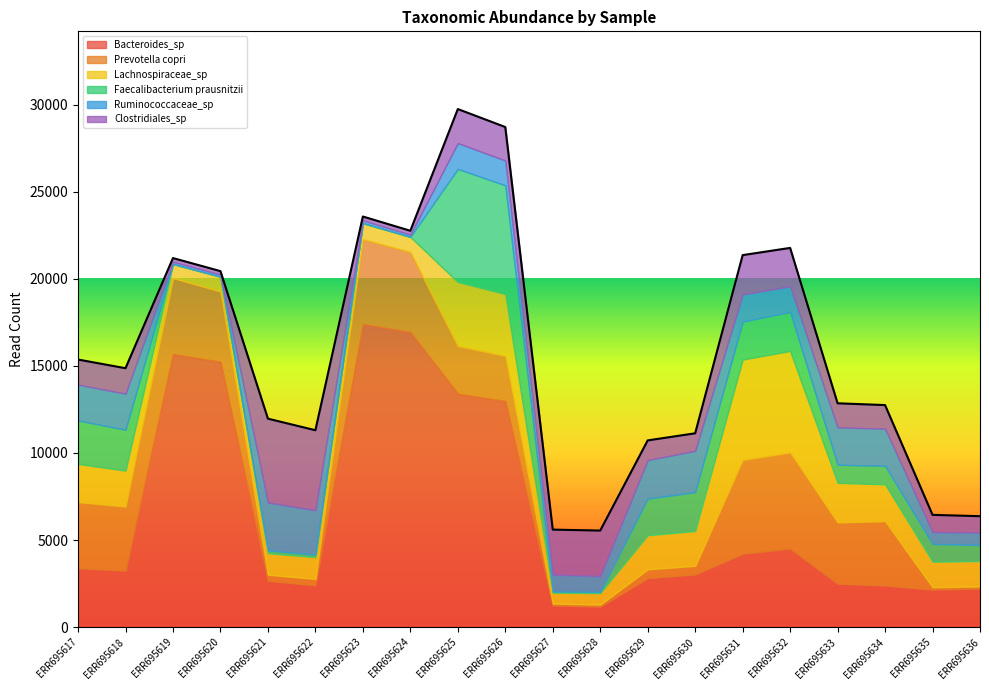

True or false: Clostridiales_sp has a value of 342 at ERR695635.

False